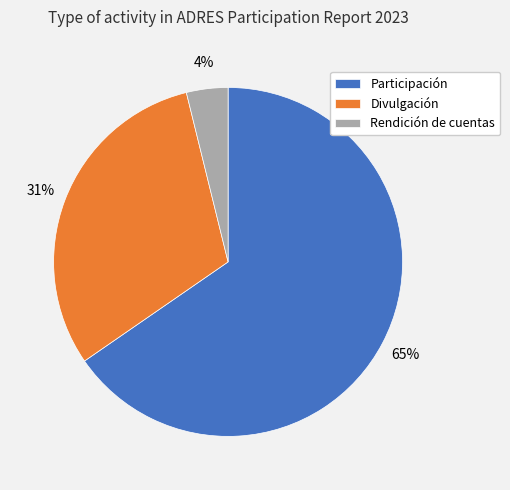

Which slice is the largest?

Participación